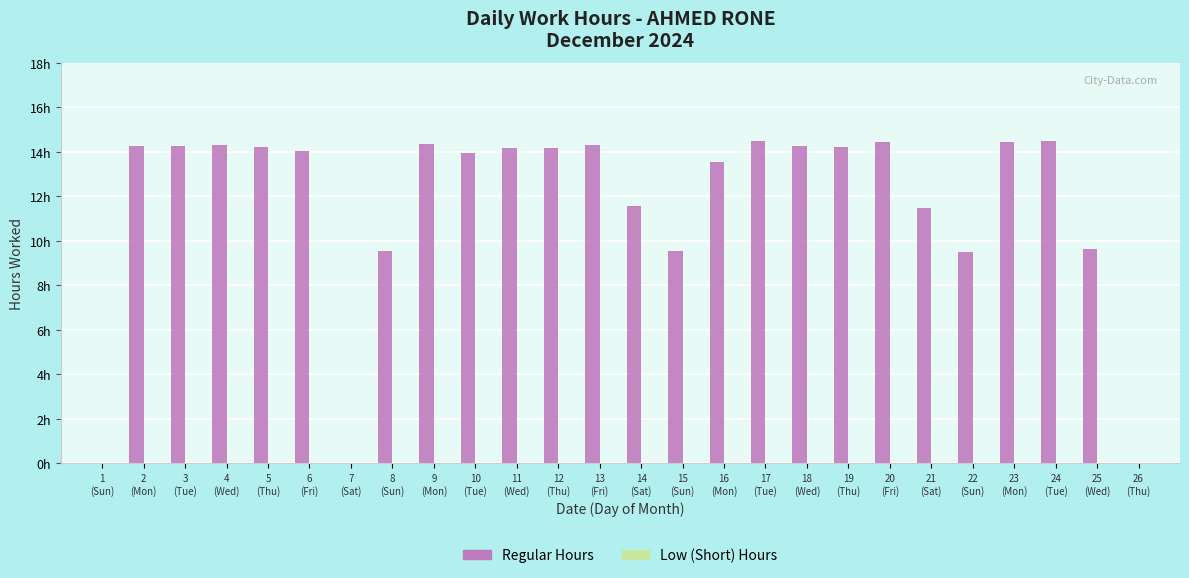

Reading right to left, list all the values displayed in this chart.

Regular Hours: 0.0	9.6	14.5	14.4	9.5	11.5	14.4	14.2	14.3	14.5	13.5	9.5	11.6	14.3	14.2	14.2	13.9	14.3	9.6	0.0	14.0	14.2	14.3	14.2	14.3	0.0
Low Hours: 0.0	0.0	0.0	0.0	0.0	0.0	0.0	0.0	0.0	0.0	0.0	0.0	0.0	0.0	0.0	0.0	0.0	0.0	0.0	0.0	0.0	0.0	0.0	0.0	0.0	0.0